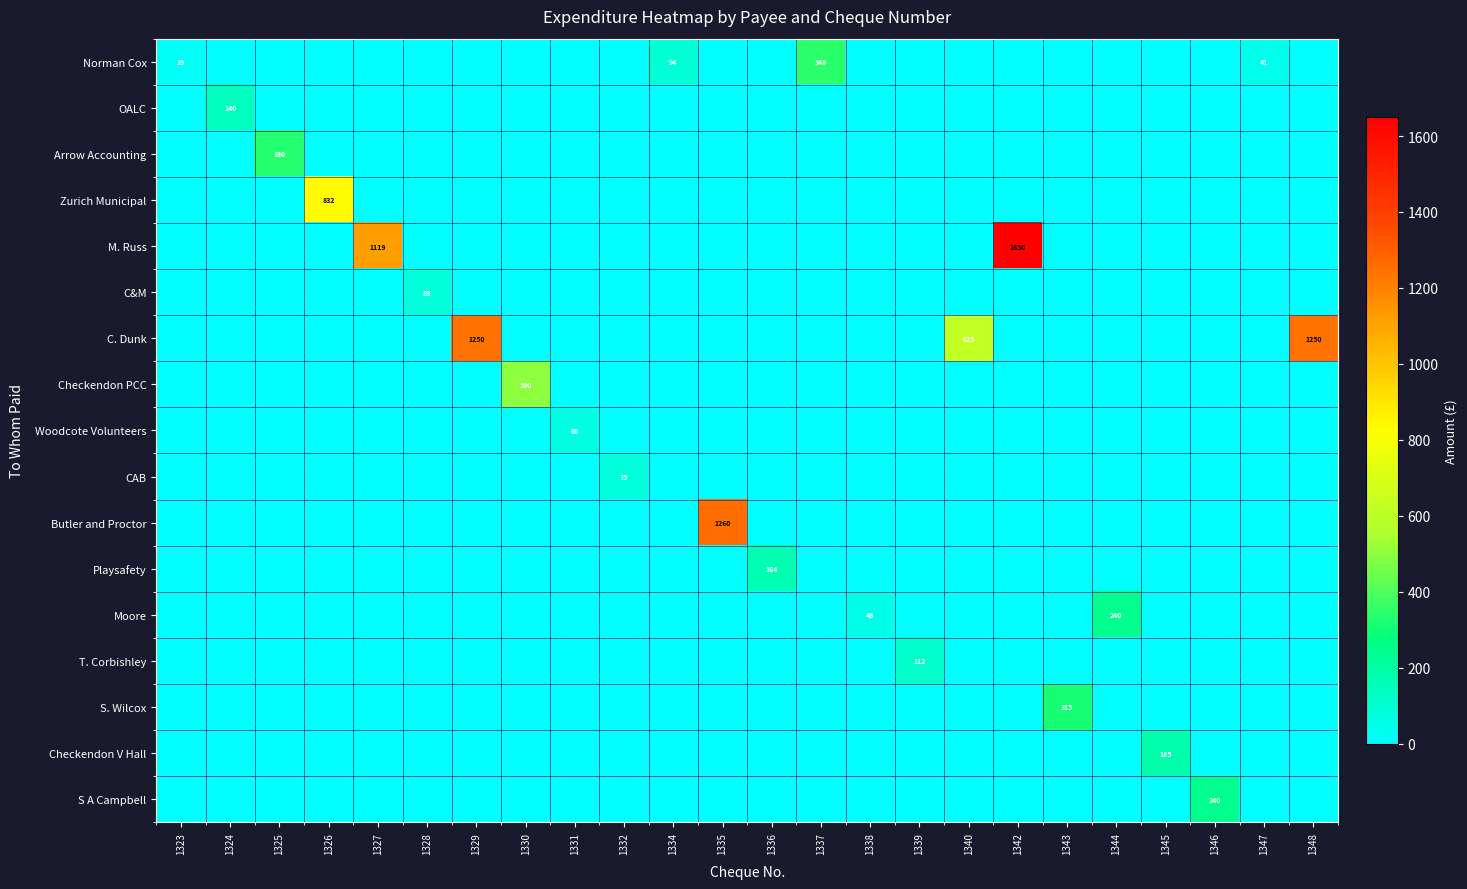

What is the spread (max minus min) of values at 1324?

140.4